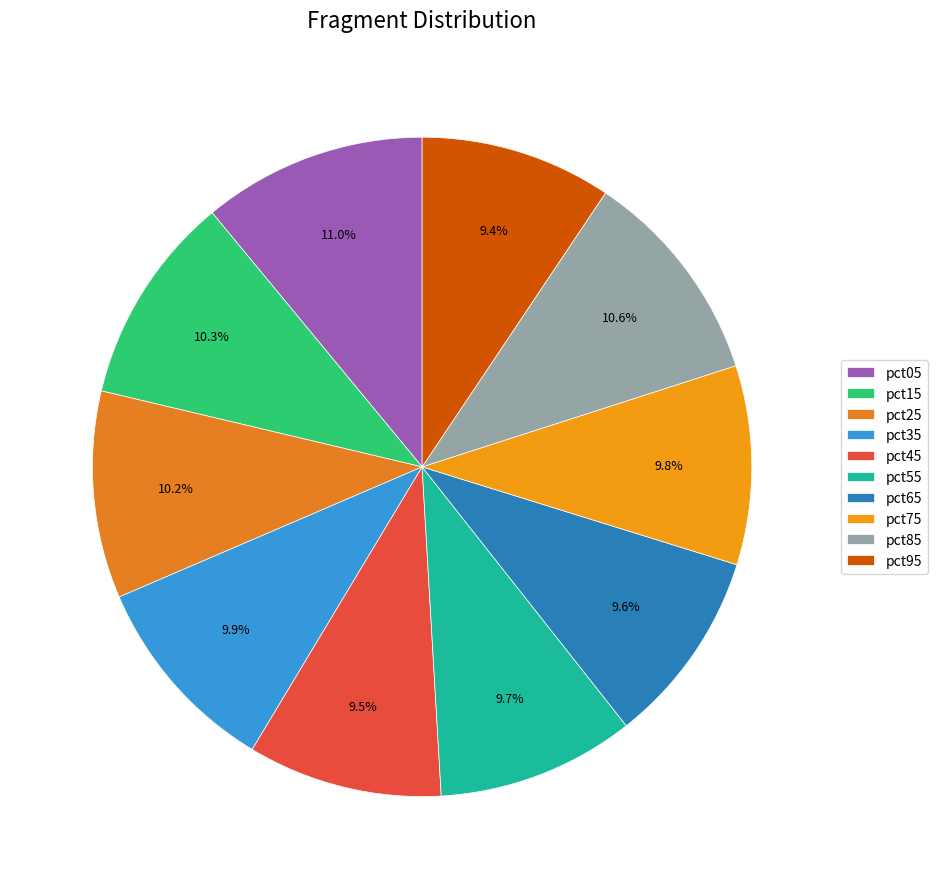

How much of the chart is everything except pct95?

90.6%